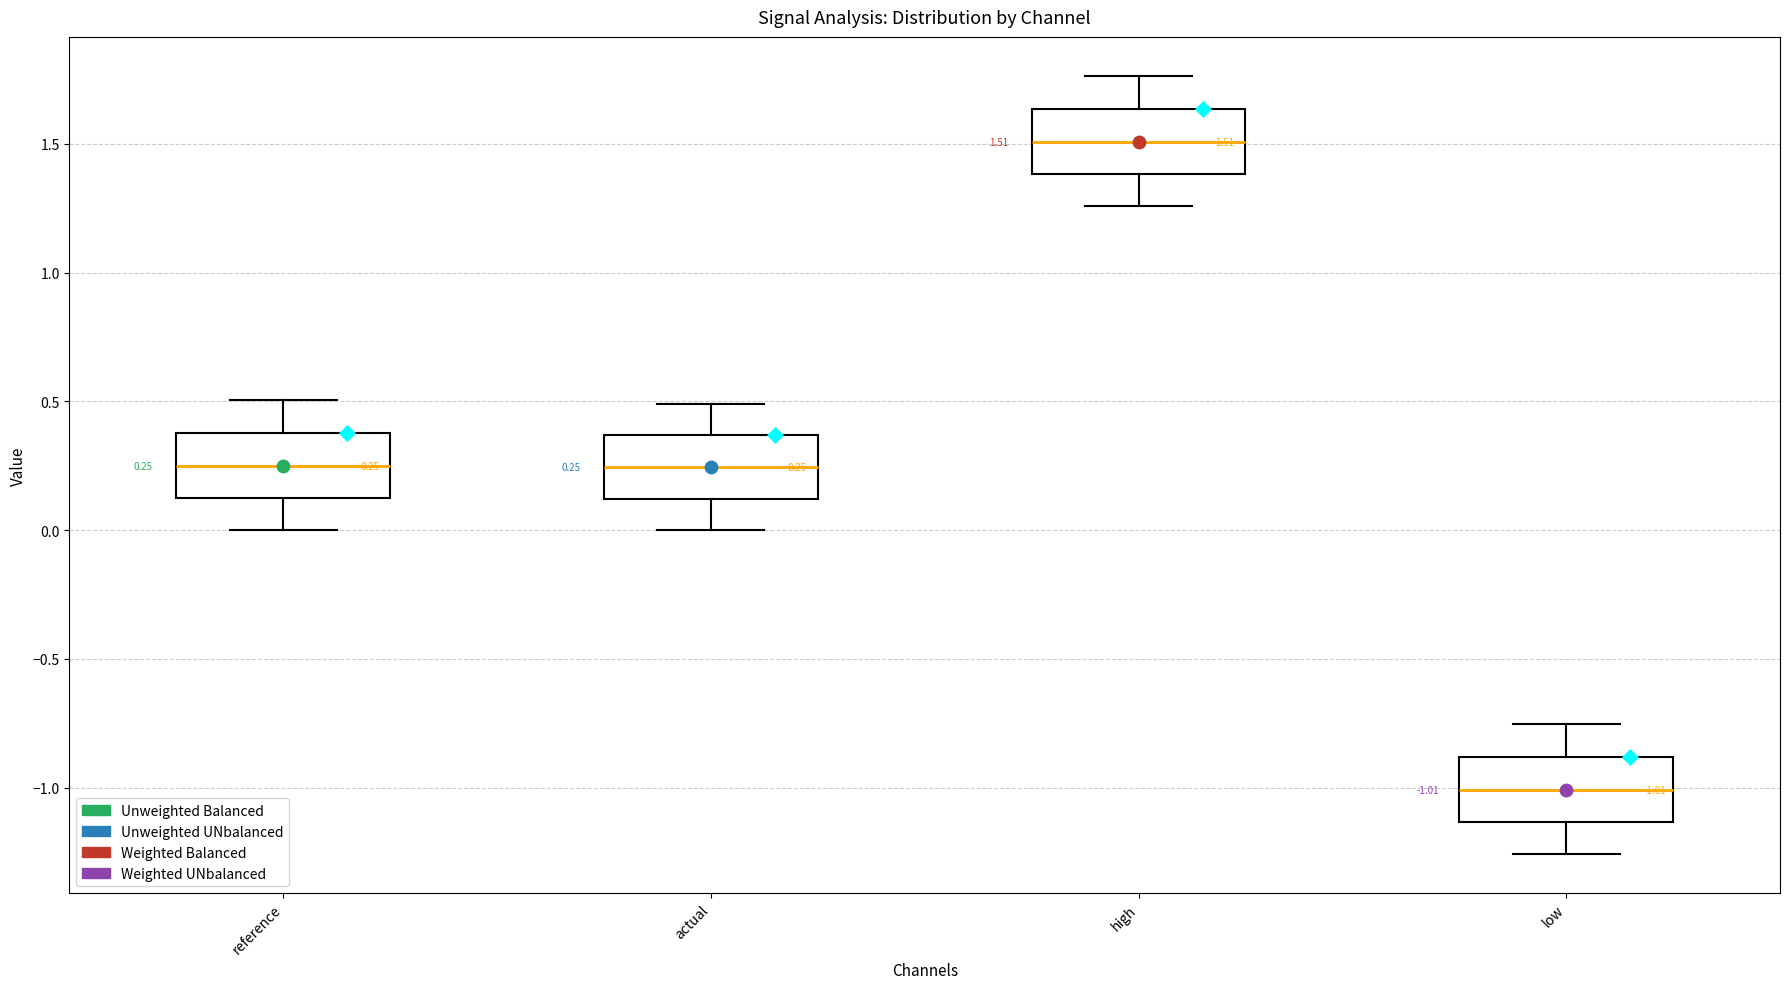

Which box's median line is the lowest?

low